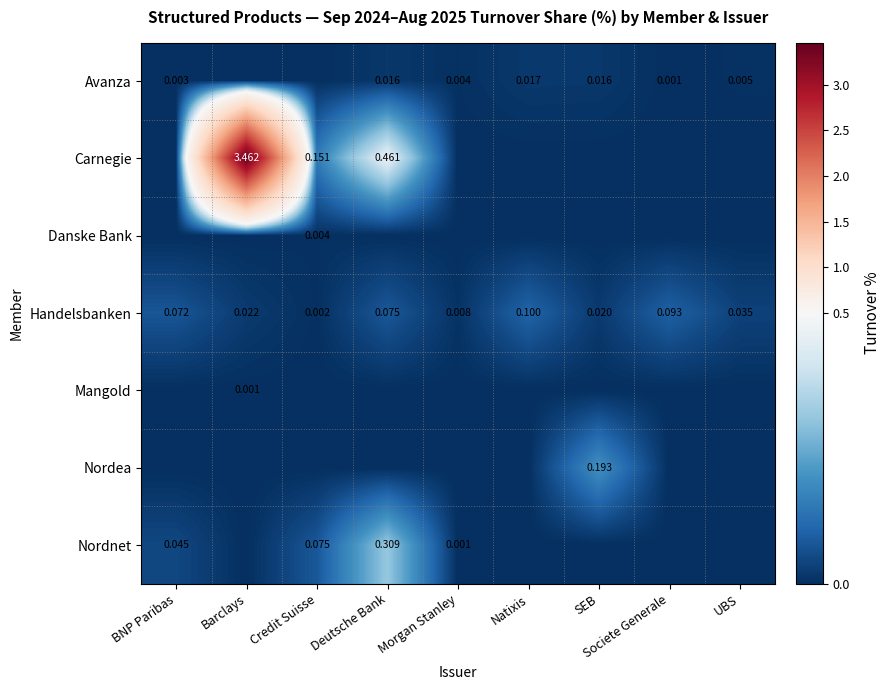

Where is Handelsbanken nearest to the value 0?

Credit Suisse